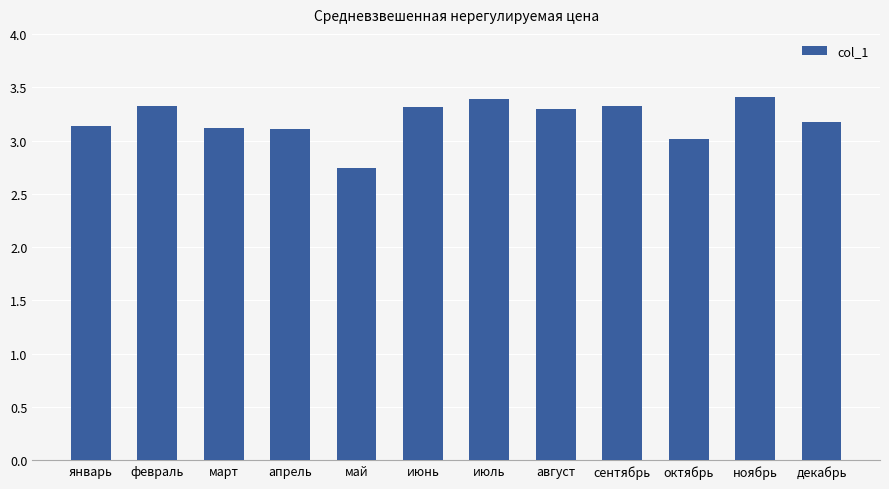

True or false: the data shows 4.3 at декабрь.

False